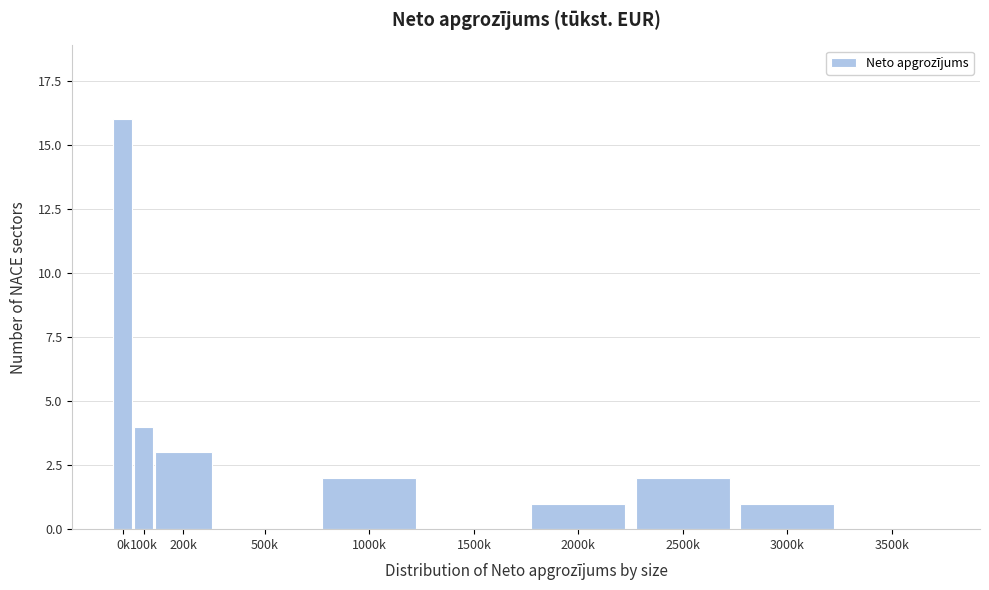

Reading left to right, transcribe all the data shown in this chart.

0k=16	100k=4	200k=3	500k=0	1000k=2	1500k=0	2000k=1	2500k=2	3000k=1	3500k=0